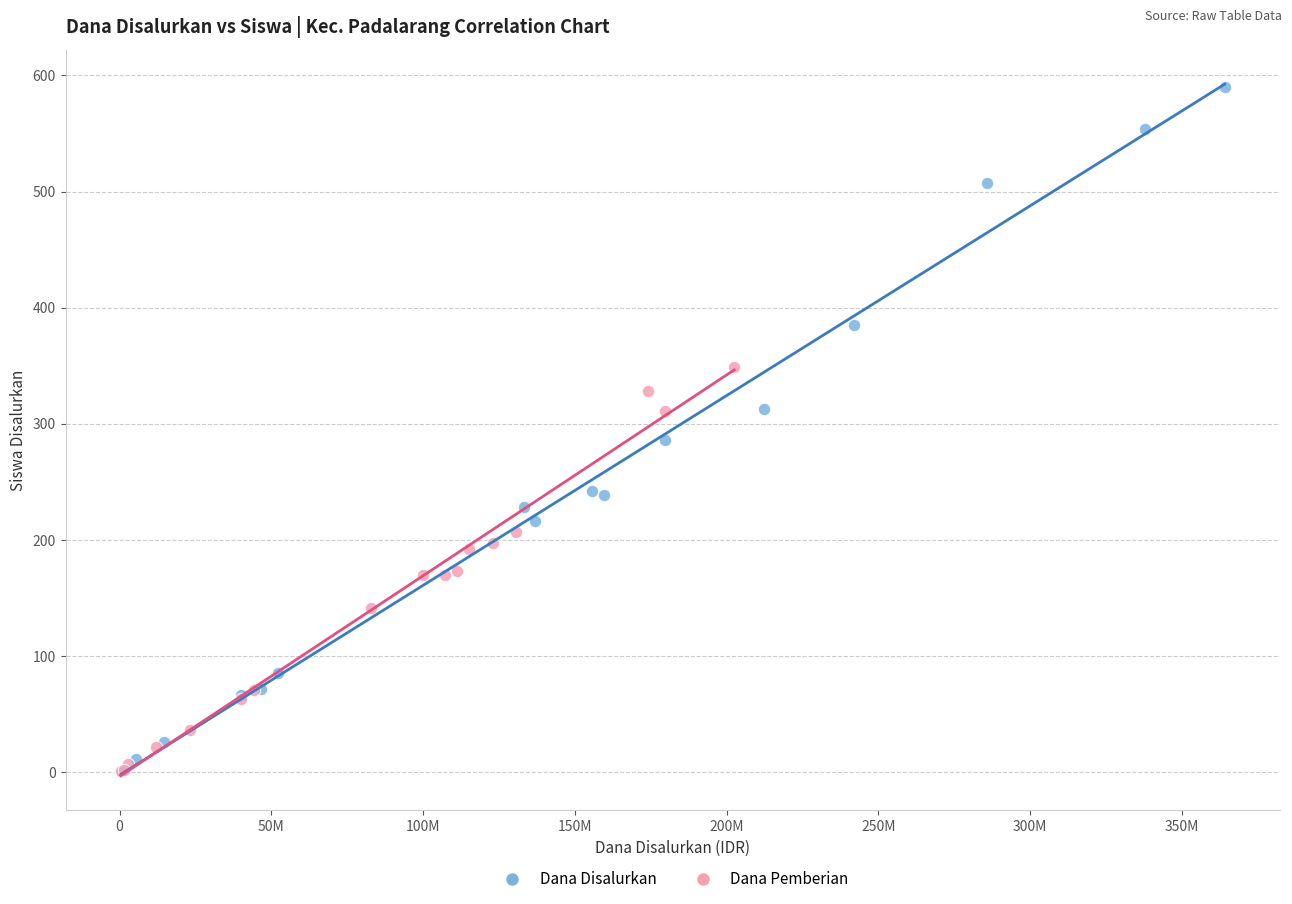

Which series contains the highest Y value?

Dana Disalurkan